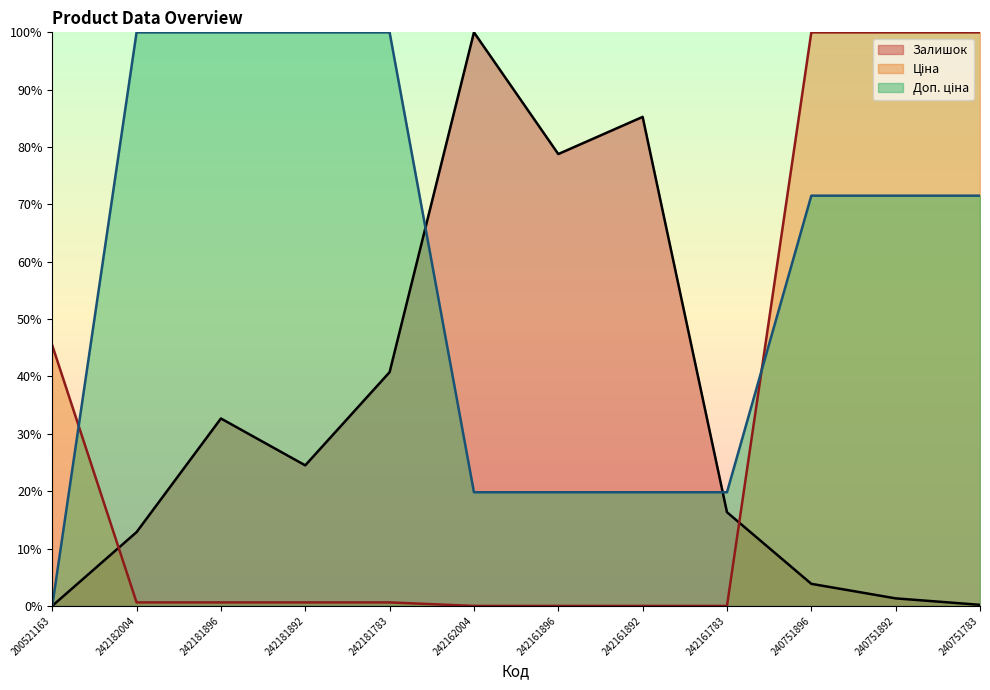

Does the chart display data point markers on the line(s)?

No